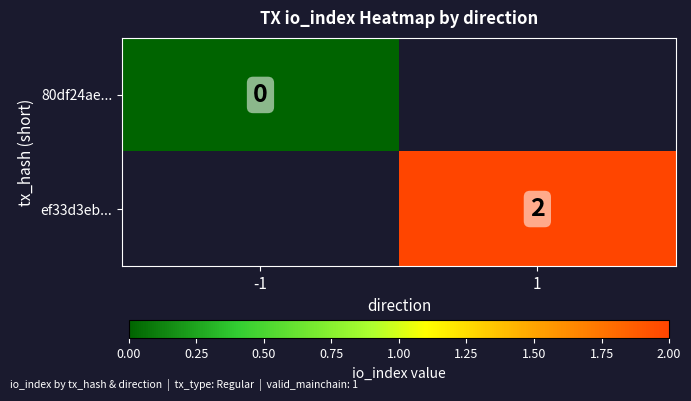

The value of ef33d3eb... at 1 is 3. True or false?

False